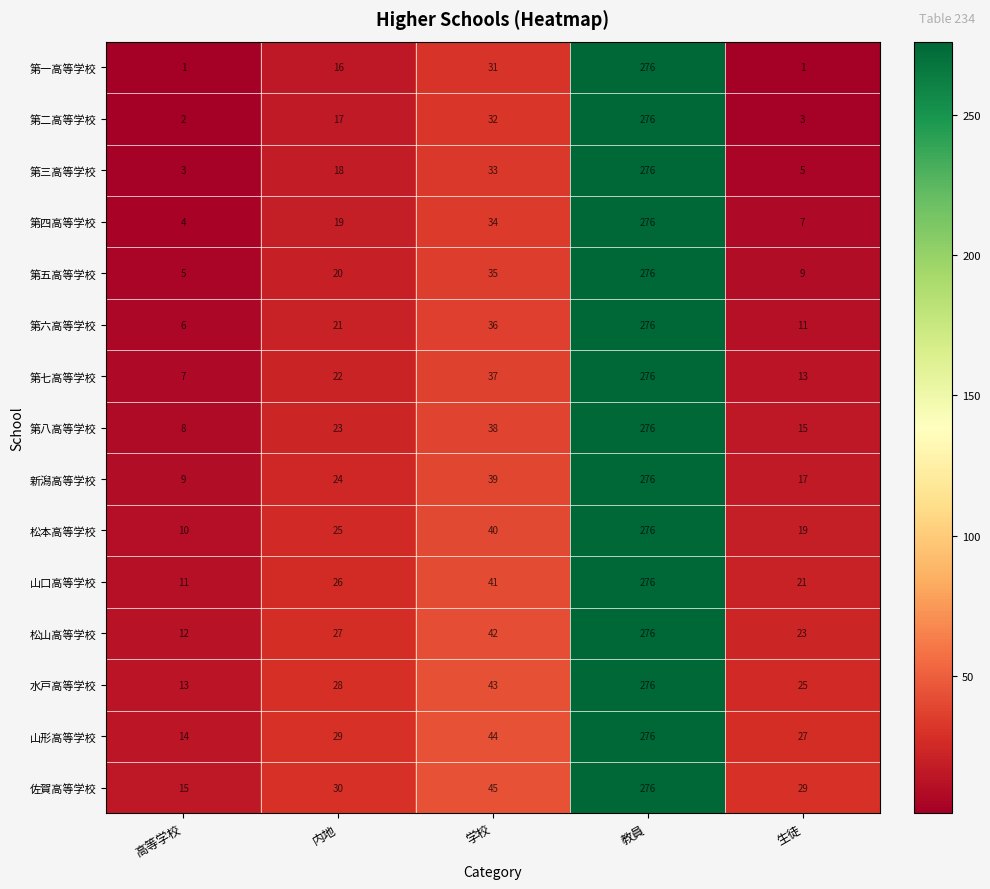

True or false: 水戸高等学校 has a value of 7 at 内地.

False